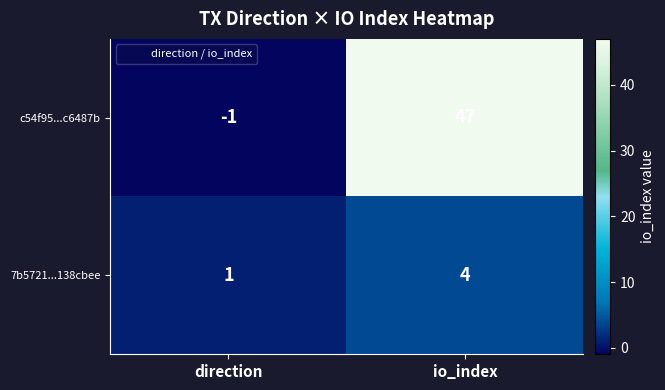

List the series in order of their overall mean, highest first.

c54f95...c6487b, 7b5721...138cbee